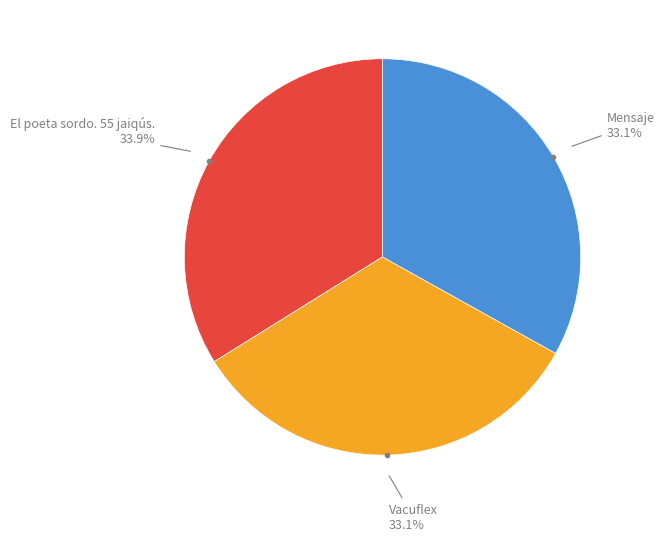

Does any single category account for the majority?

No